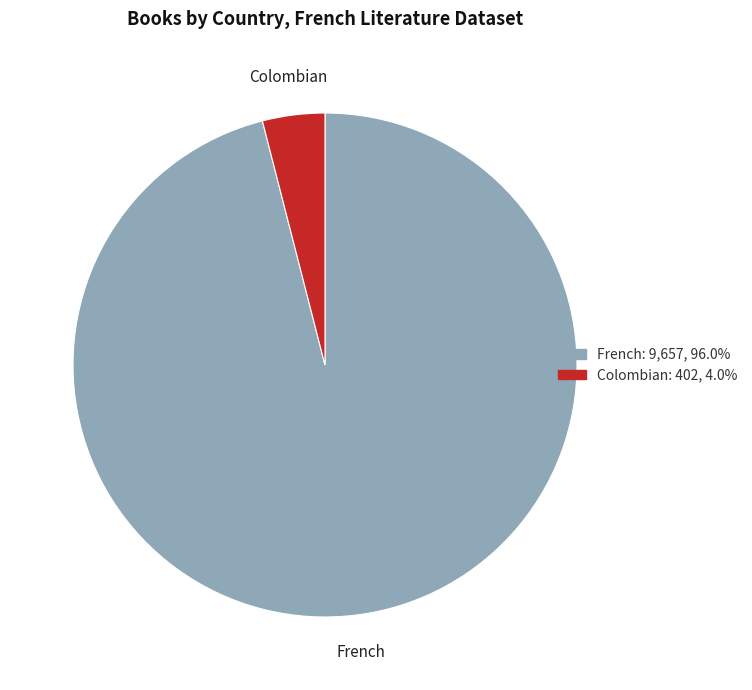

Rank the categories by value from lowest to highest.

Colombian, French